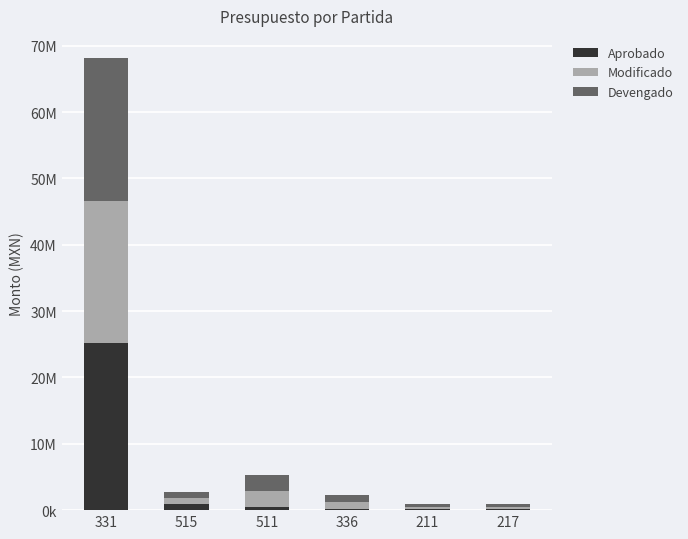

Is it true that Devengado equals 2379296.4 at 511?

True